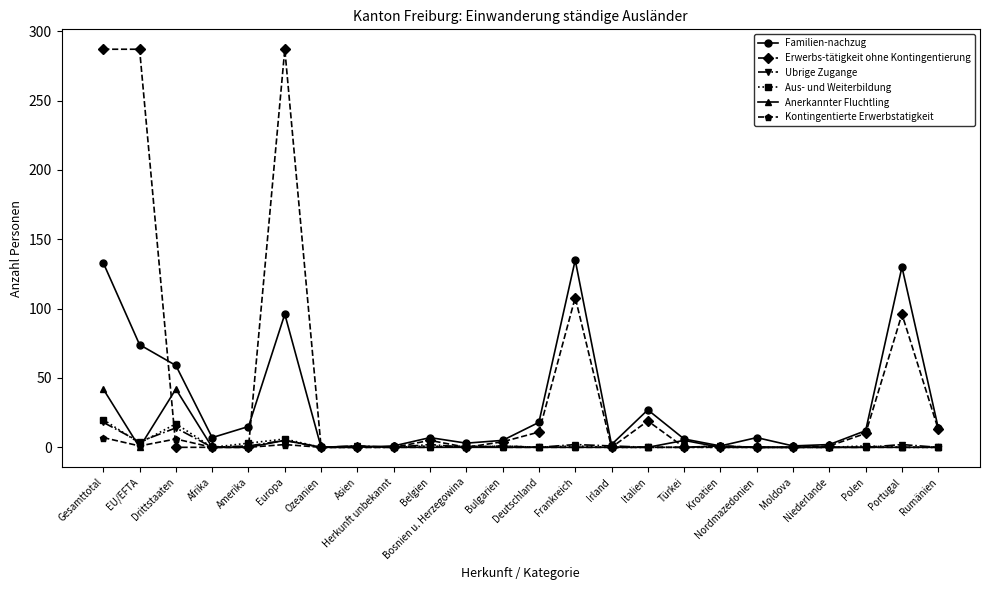

Does the chart have visible grid lines?

No